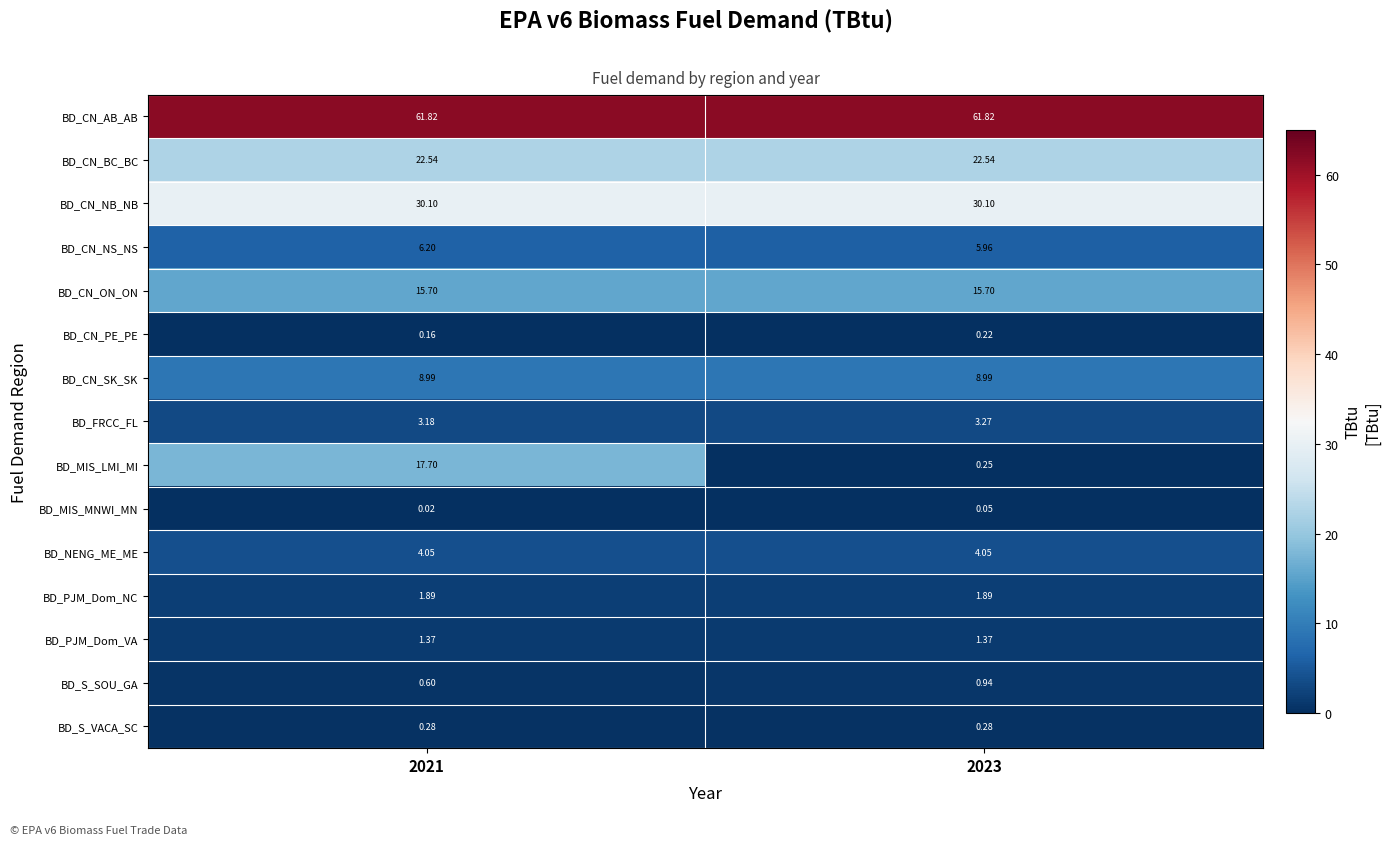

How many categories are shown in the chart?

2